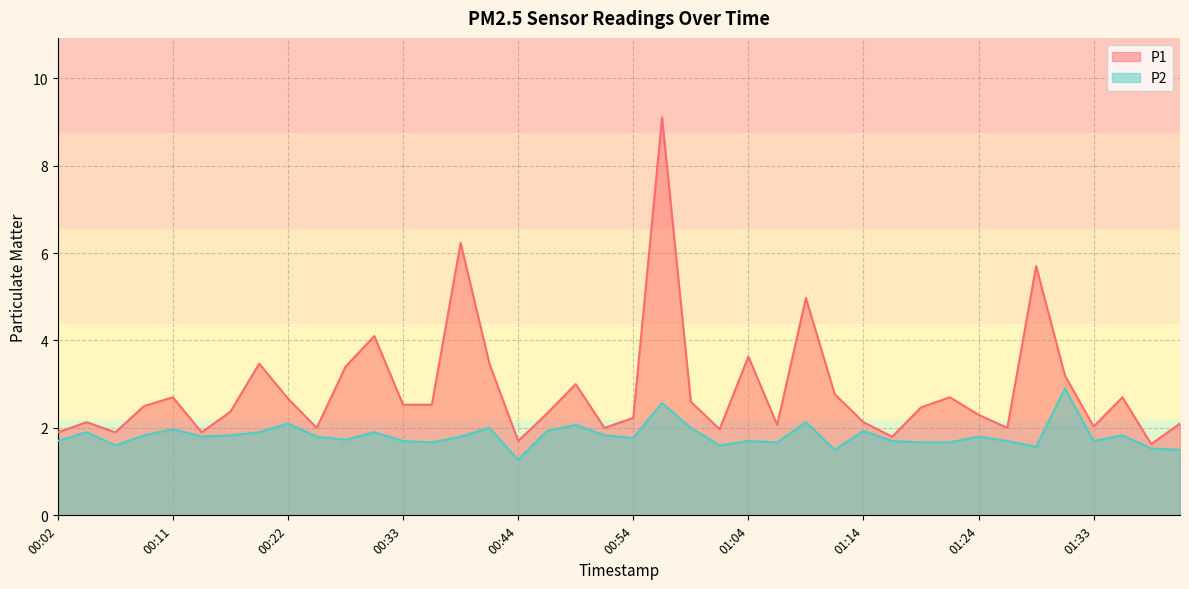

Reading right to left, list all the values displayed in this chart.

P1: 2.1	1.6	2.7	2.0	3.2	5.7	2.0	2.3	2.7	2.5	1.8	2.1	2.8	5.0	2.1	3.6	2.0	2.6	9.1	2.2	2.0	3.0	2.3	1.7	3.5	6.2	2.5	2.5	4.1	3.4	2.0	2.7	3.5	2.4	1.9	2.7	2.5	1.9	2.1	1.9
P2: 1.5	1.5	1.8	1.7	2.9	1.6	1.7	1.8	1.7	1.7	1.7	1.9	1.5	2.1	1.7	1.7	1.6	2.0	2.6	1.8	1.8	2.1	1.9	1.3	2.0	1.8	1.7	1.7	1.9	1.7	1.8	2.1	1.9	1.8	1.8	2.0	1.8	1.6	1.9	1.7